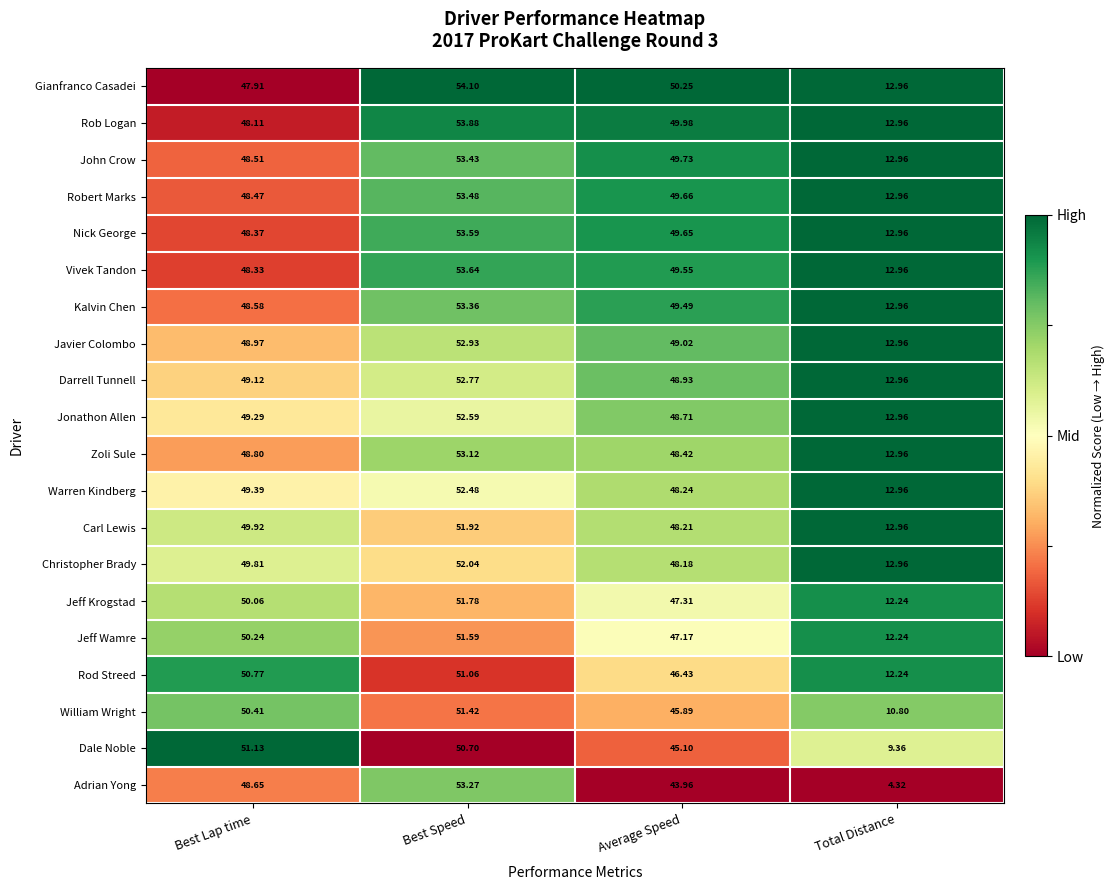

At which label does Warren Kindberg first exceed 49?

Best Lap time